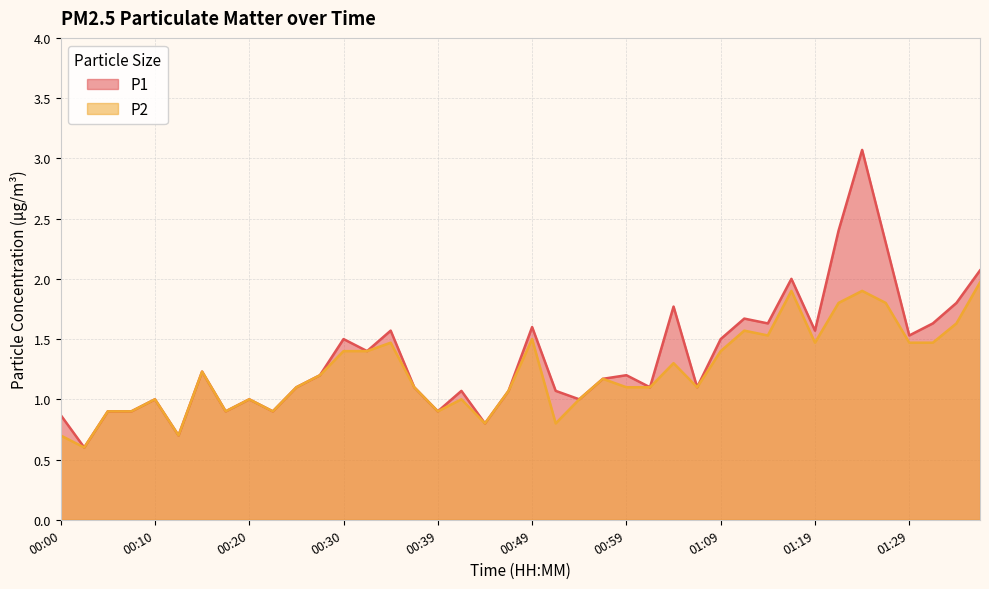

Between 01:19 and 01:24, which series saw the biggest shift?

P1